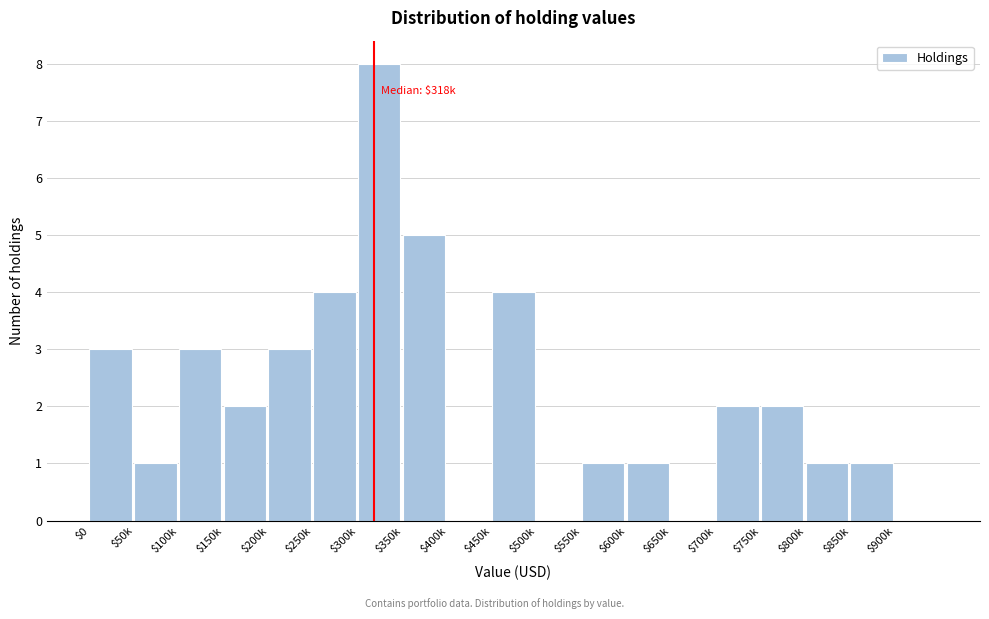

True or false: the data shows 1 at $200k.

False